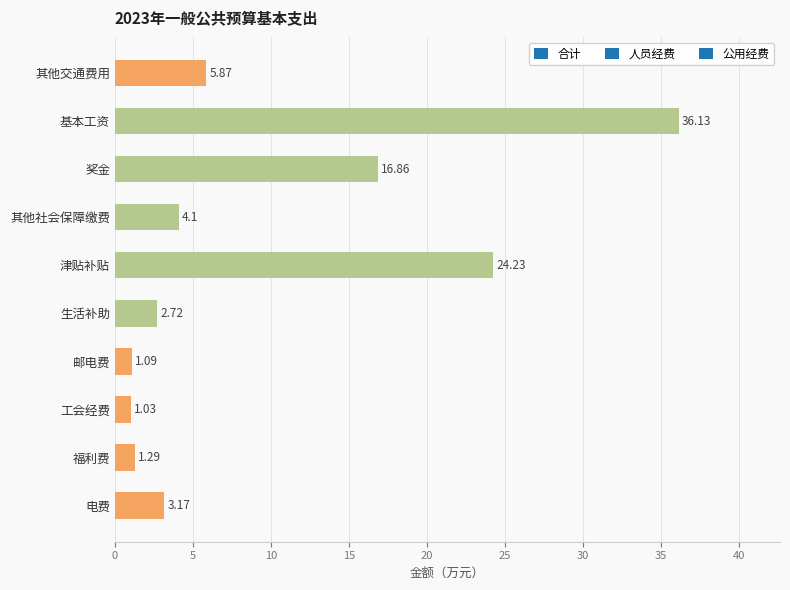

Which category has the highest value across all series?

基本工资